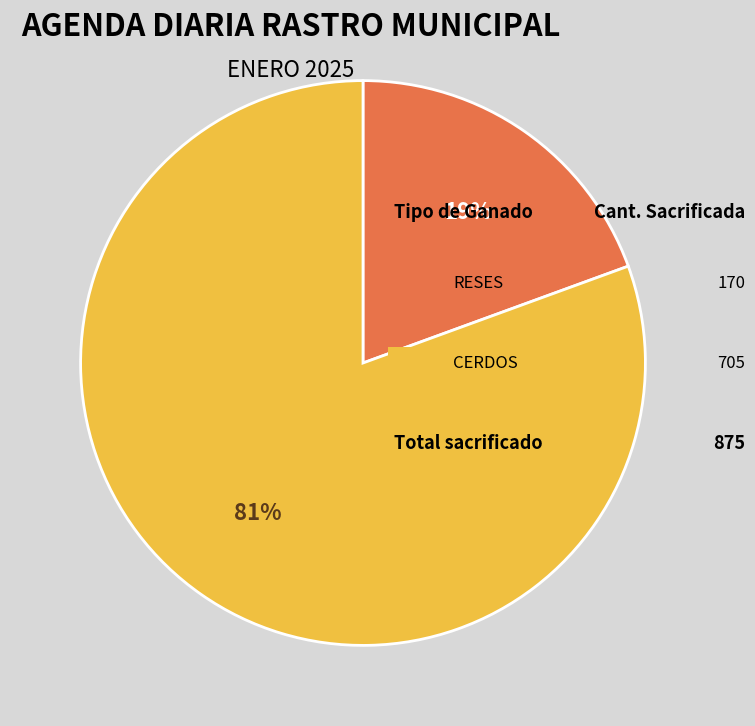

Does any single category account for the majority?

Yes